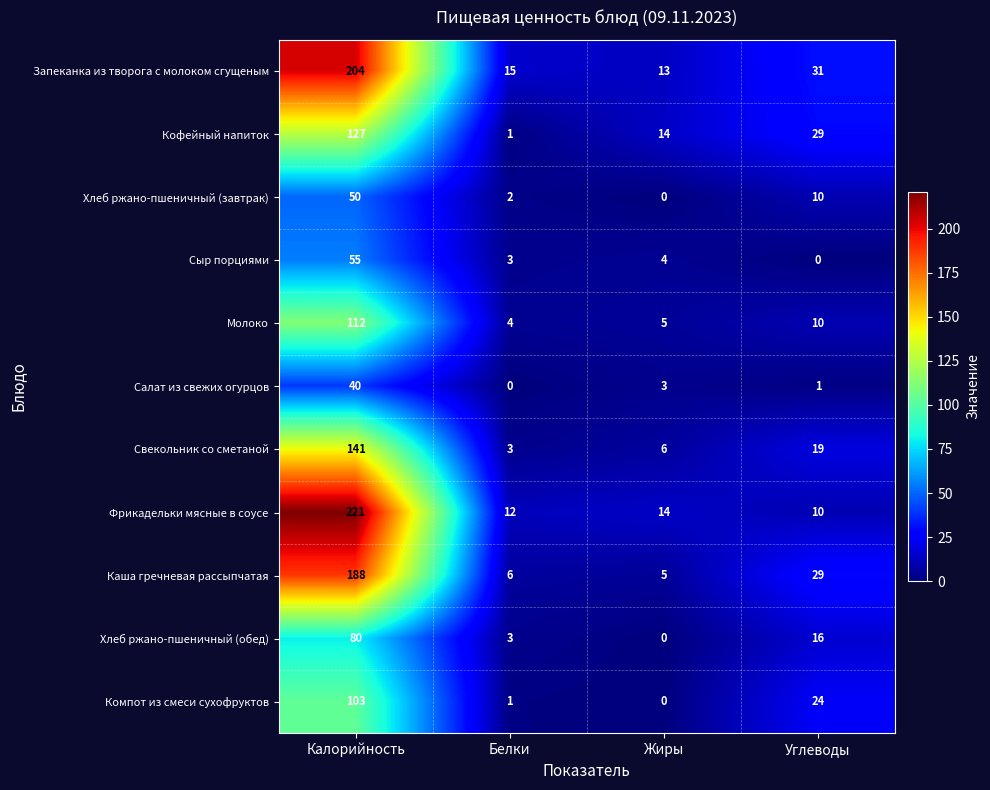

What is the maximum value shown in the chart?

221